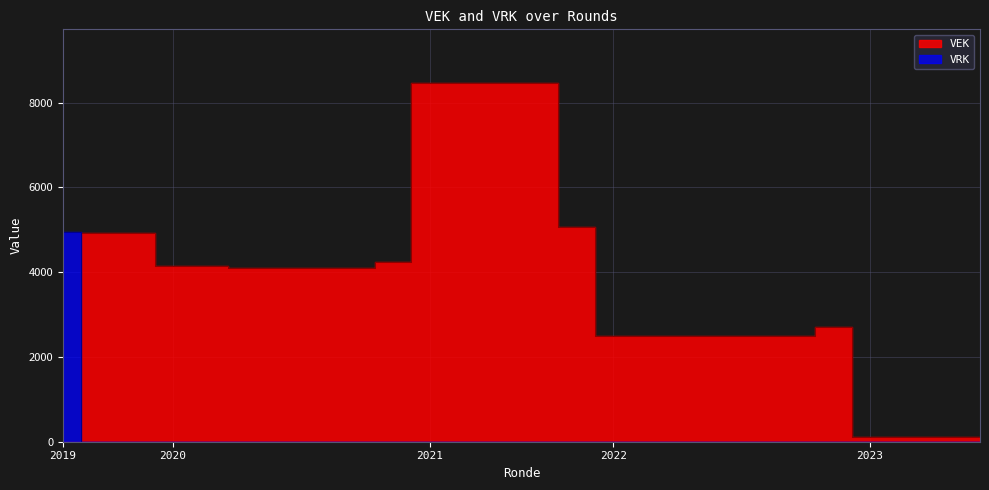

How many lines are shown in the chart?

2